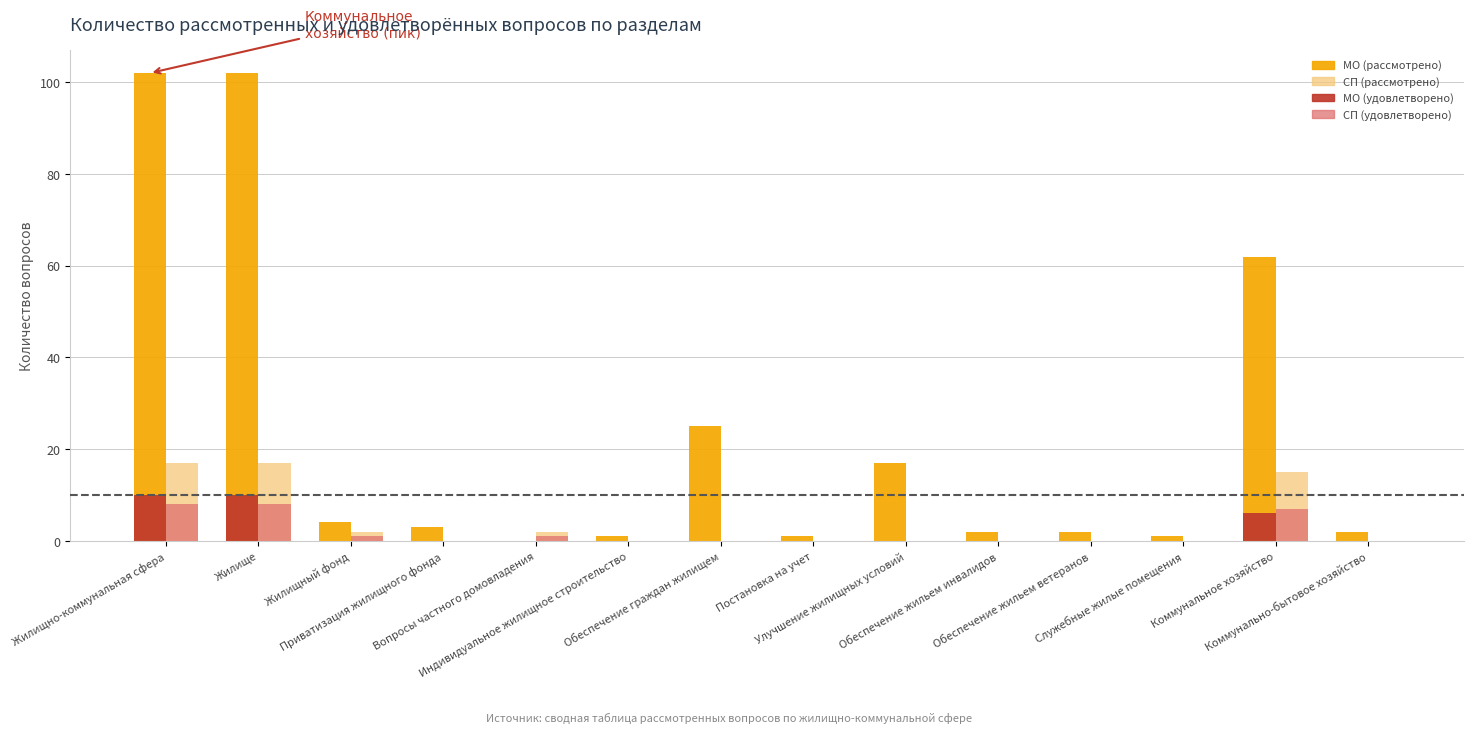

What is the sum of all МО (удовлетворено) values?

26